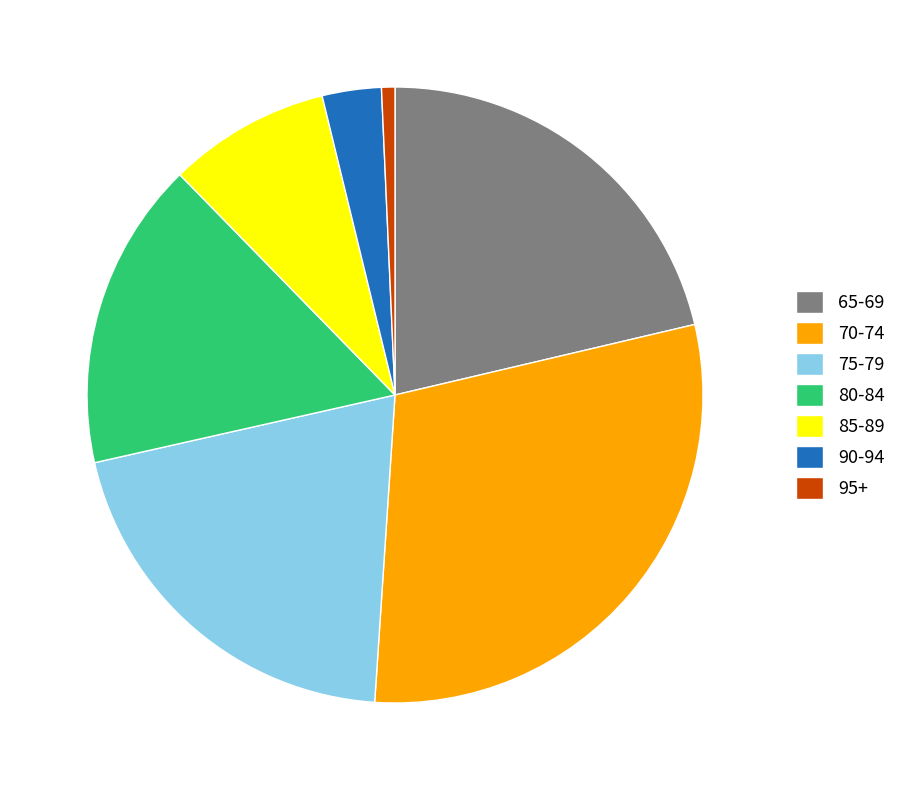

Combined, do 90-94 and 75-79 account for over 50%?

No